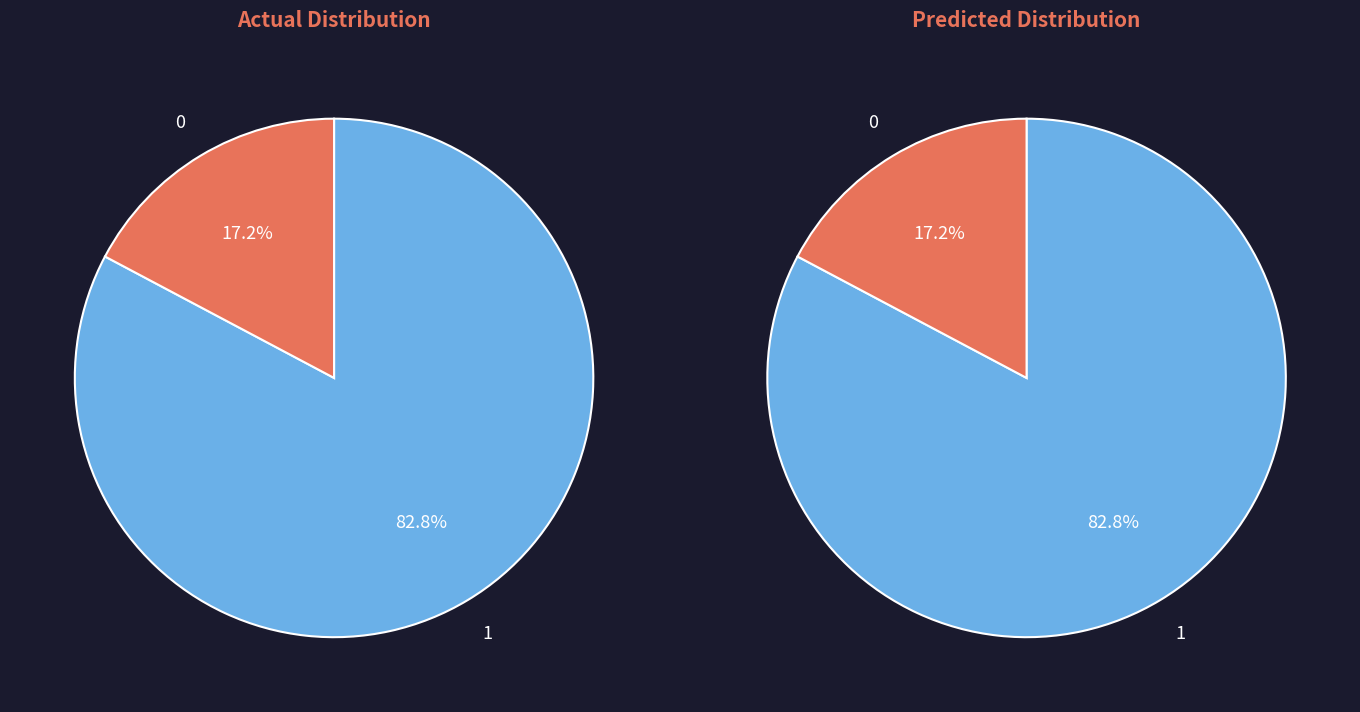

Count the number of slices in the pie.

2